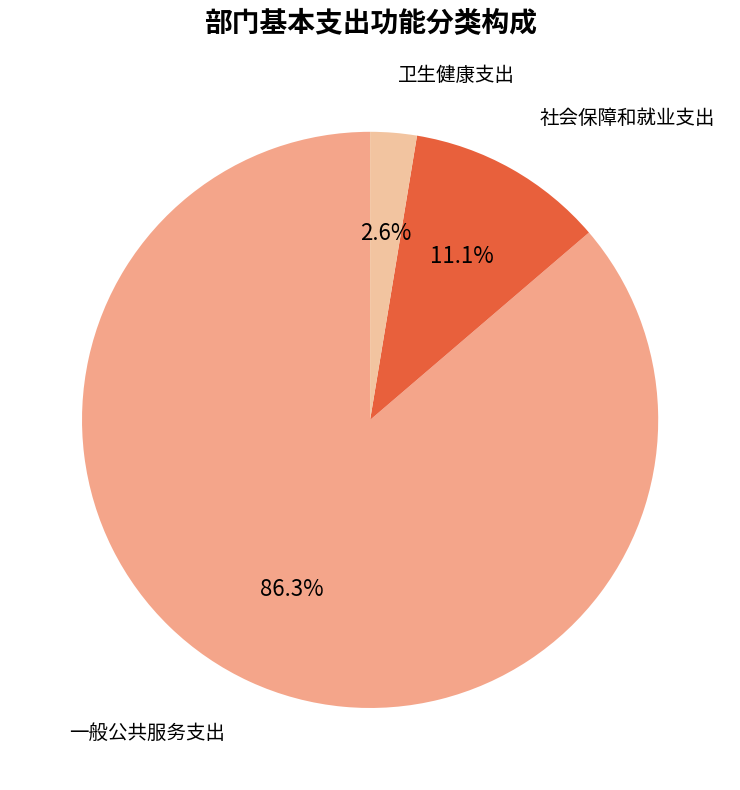

Is there any slice that represents more than half of the pie?

Yes